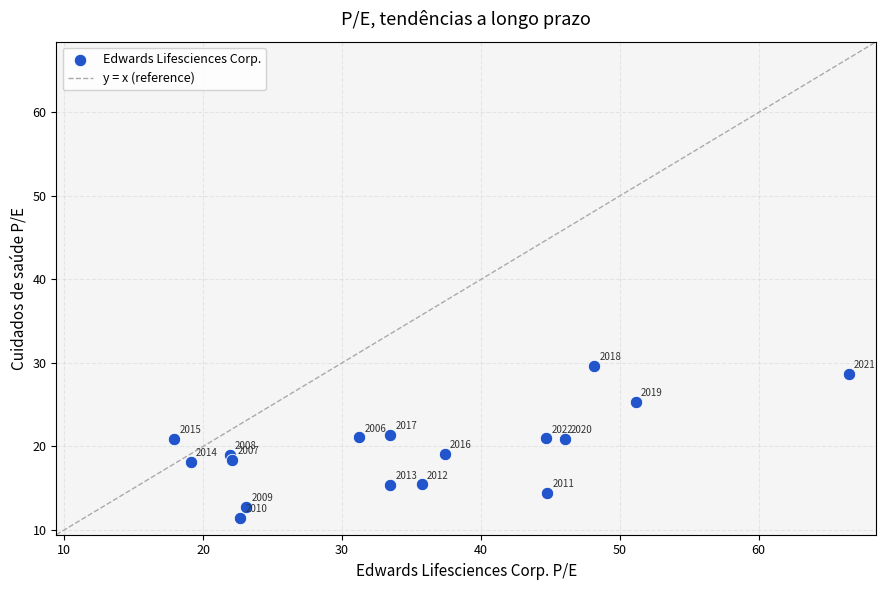

What is the range of X values (max minus min)?

48.6